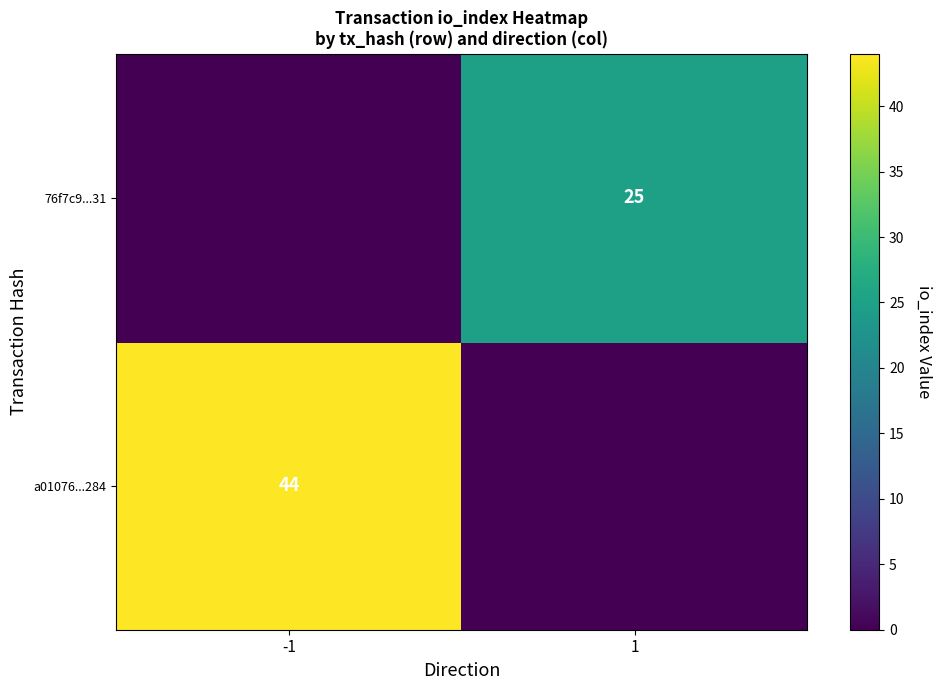

What is the difference between the highest and lowest values at 1?

25